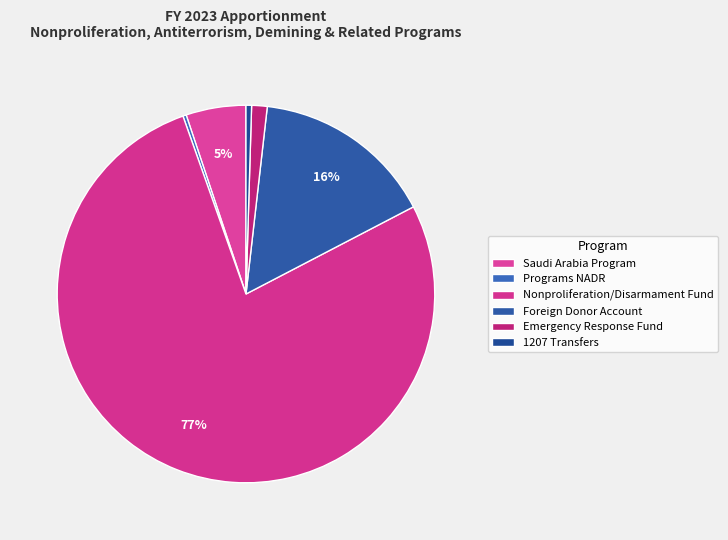

Count the number of slices in the pie.

6